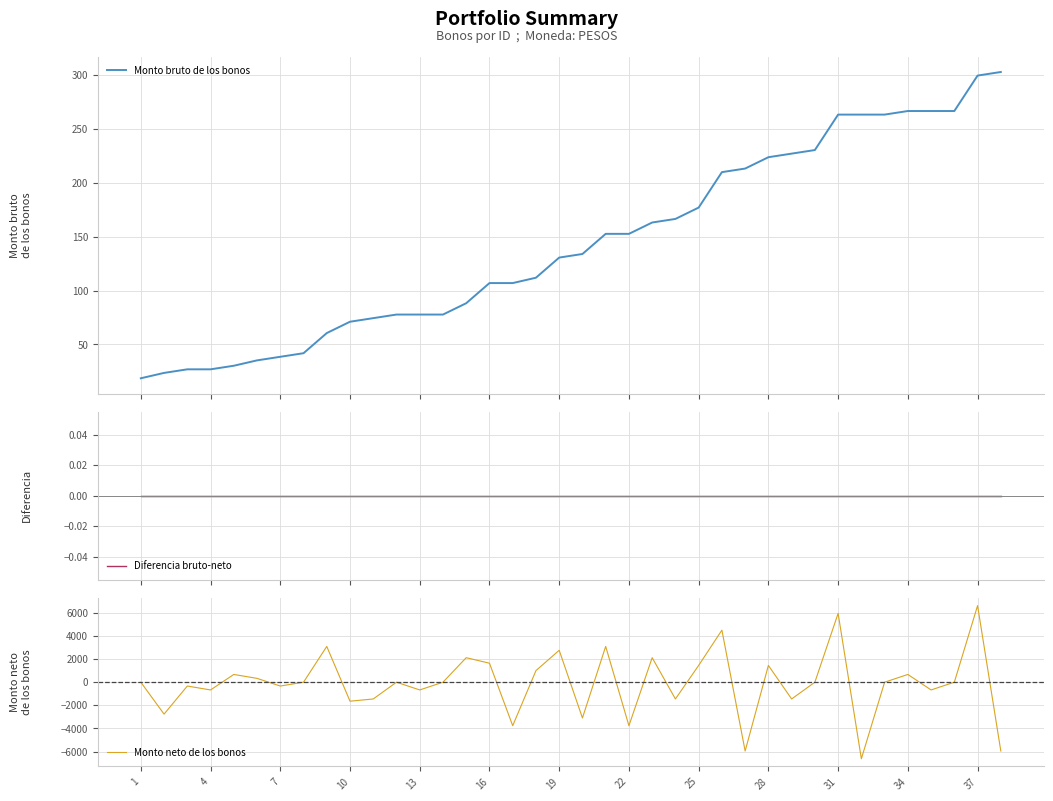

At how many categories does at least one series exceed -3873?

38